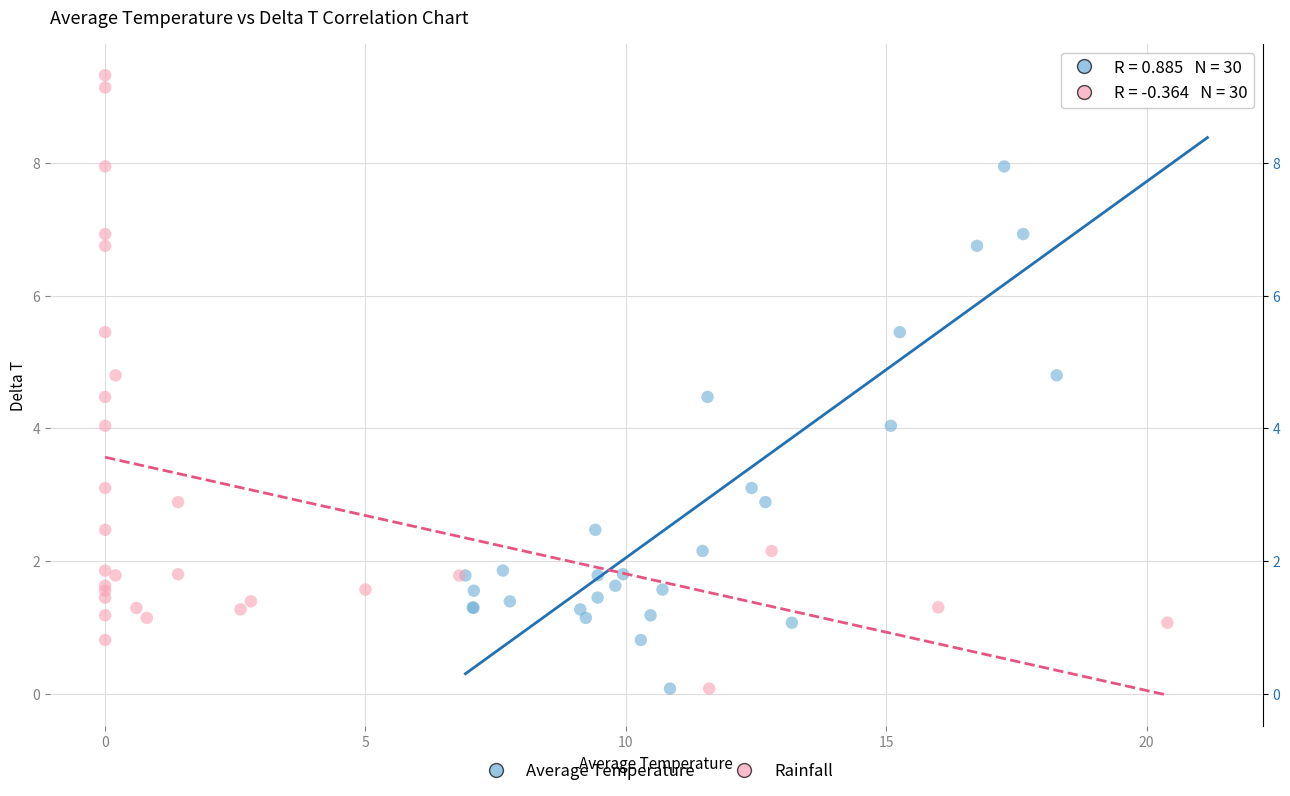

What are all the series names shown in the legend?

Average Temperature, Rainfall